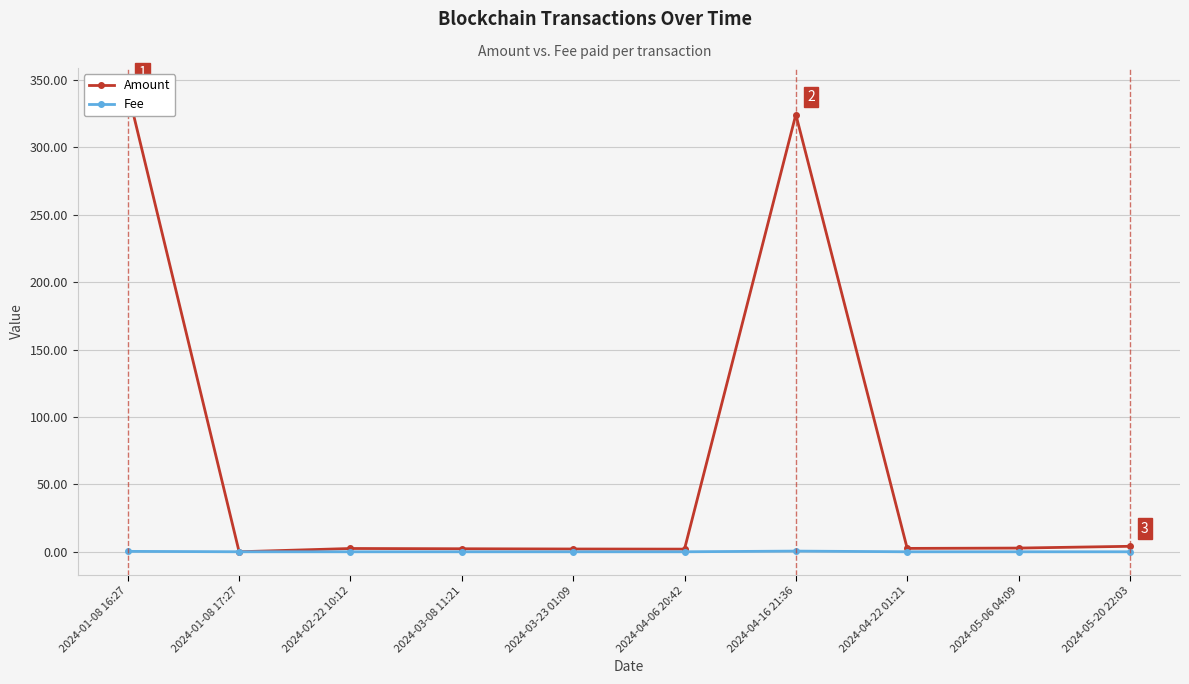

How many intersections are there between Fee and Amount?

2